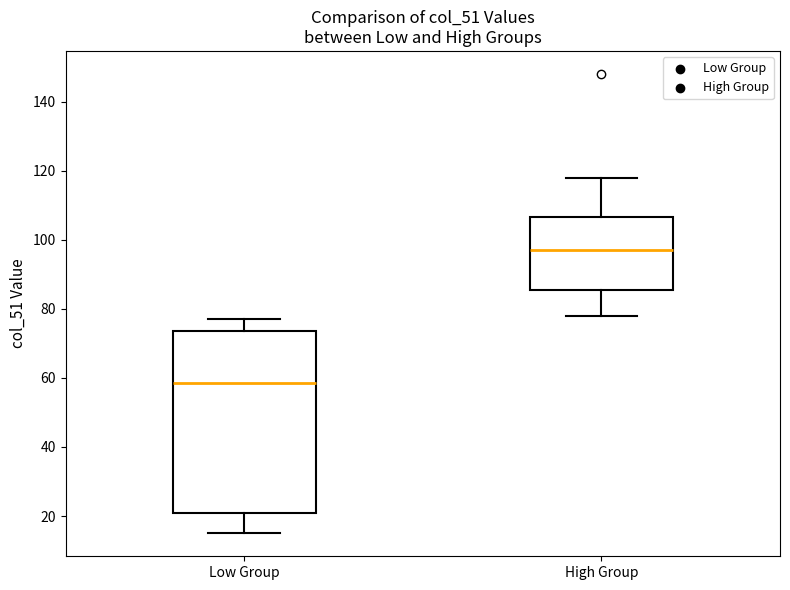

Reading left to right, transcribe this box plot: for each box, give where its median line is, the range the box spans, and where its two whiskers end, as read against the y-axis. The values are not printed on the chart, so give them approximately, as read against the axis.

Low Group: median 58, box 22 to 74, whiskers 16 to 78
High Group: median 98, box 86 to 106, whiskers 78 to 118